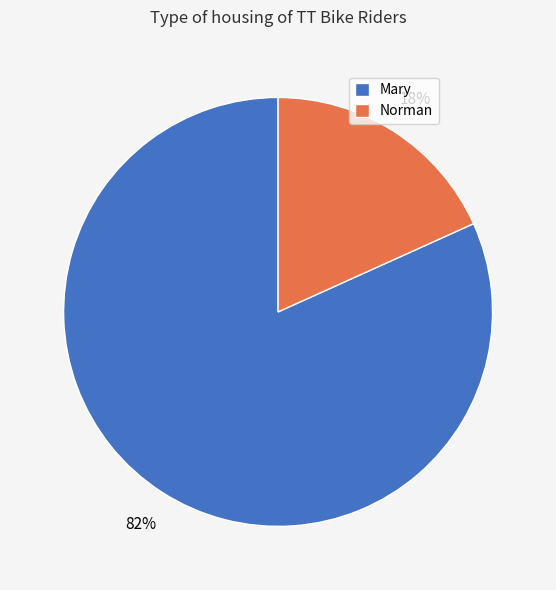

What is the majority slice?

Mary